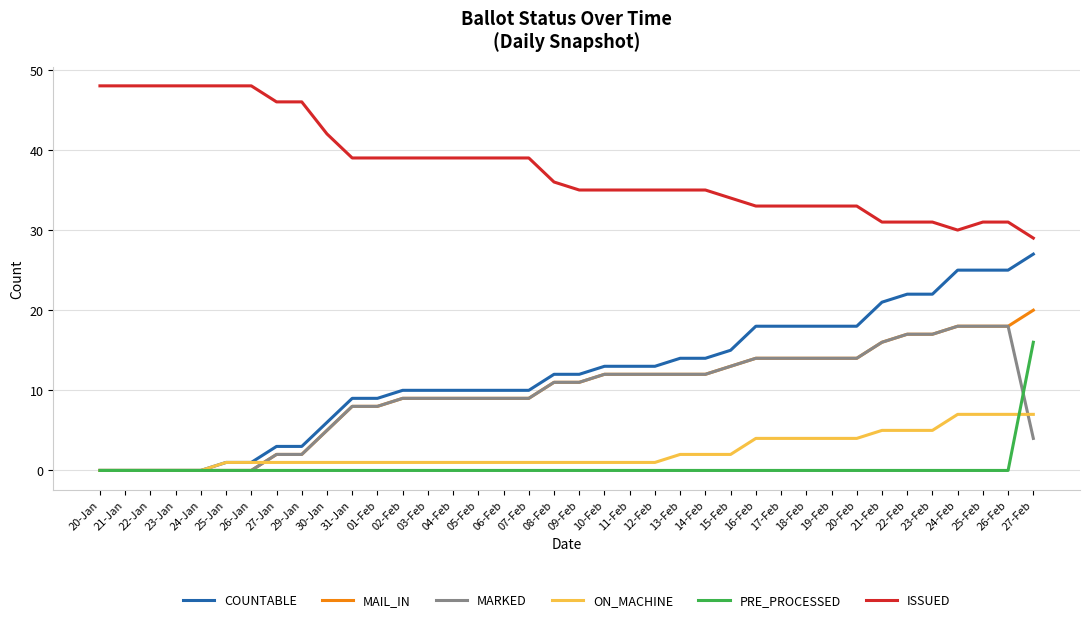

What are all the series names shown in the legend?

COUNTABLE, MAIL_IN, MARKED, ON_MACHINE, PRE_PROCESSED, ISSUED